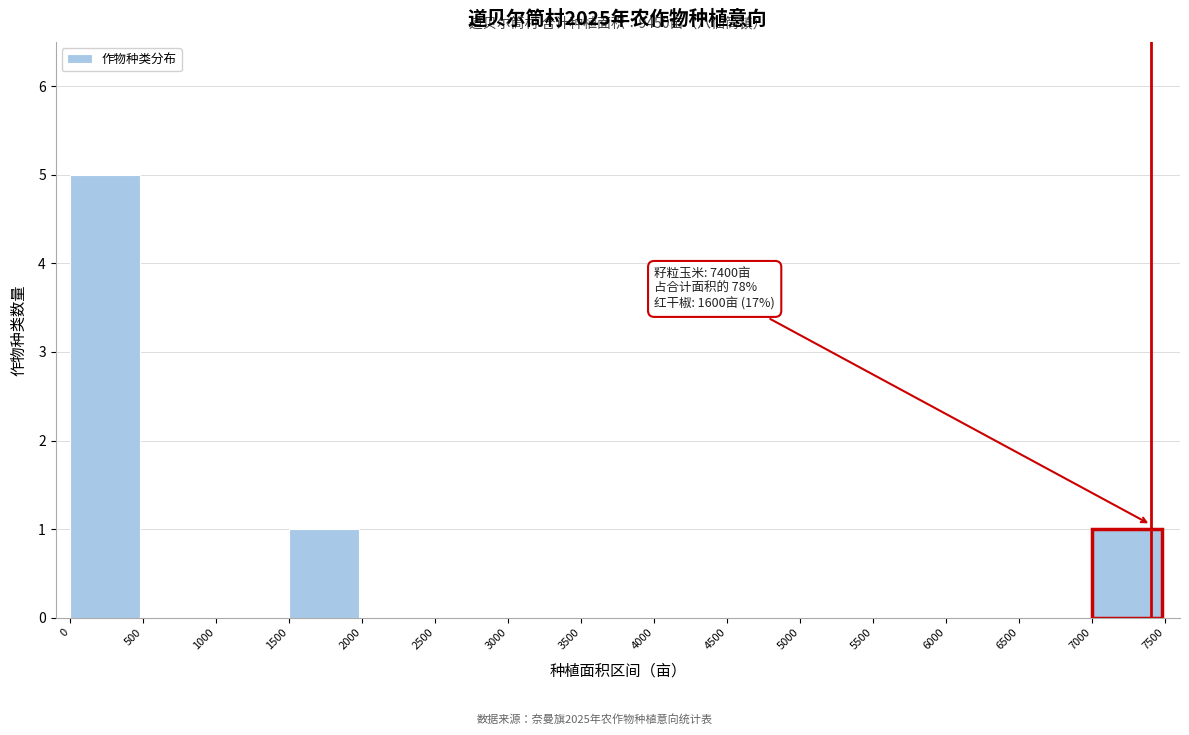

Reading left to right, extract all data points from this chart.

0=5	500=0	1000=0	1500=1	2000=0	2500=0	3000=0	3500=0	4000=0	4500=0	5000=0	5500=0	6000=0	6500=0	7000=1